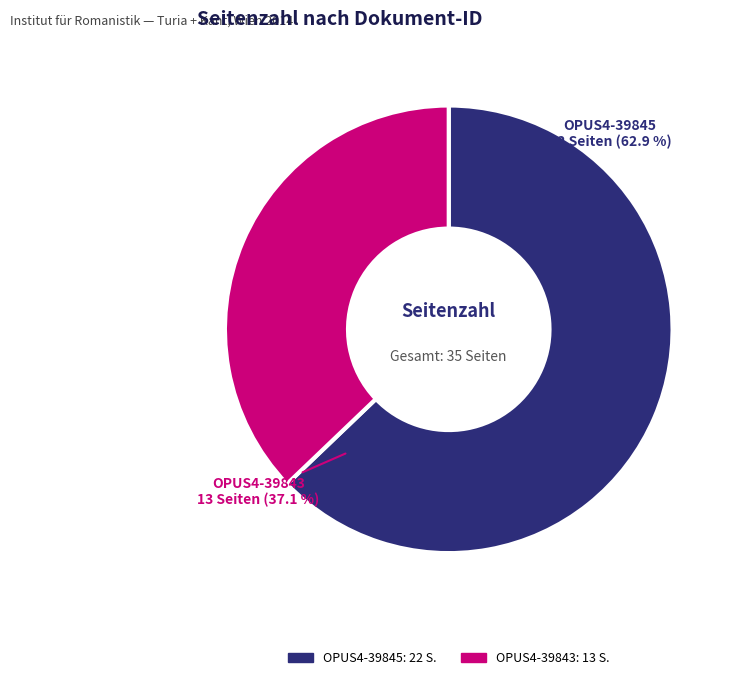

Is there any slice that represents more than half of the pie?

Yes